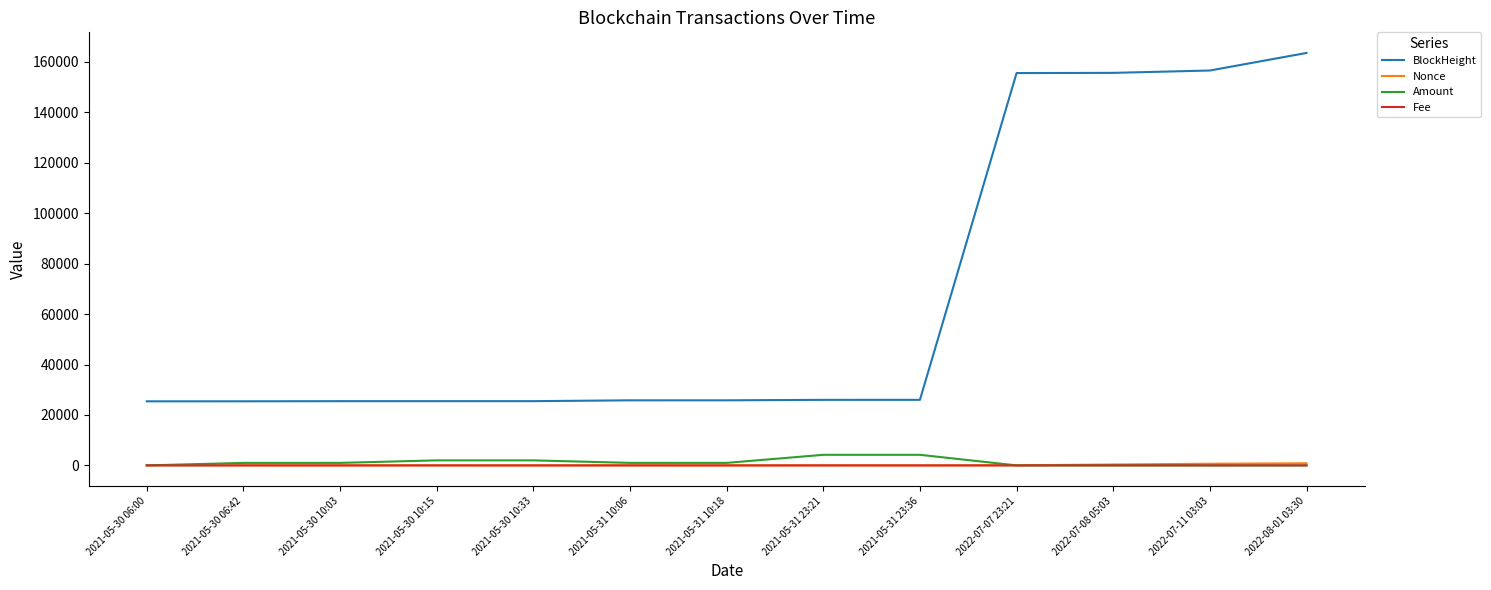

What is the spread (max minus min) of values at 2021-05-30 10:33?

25481.0